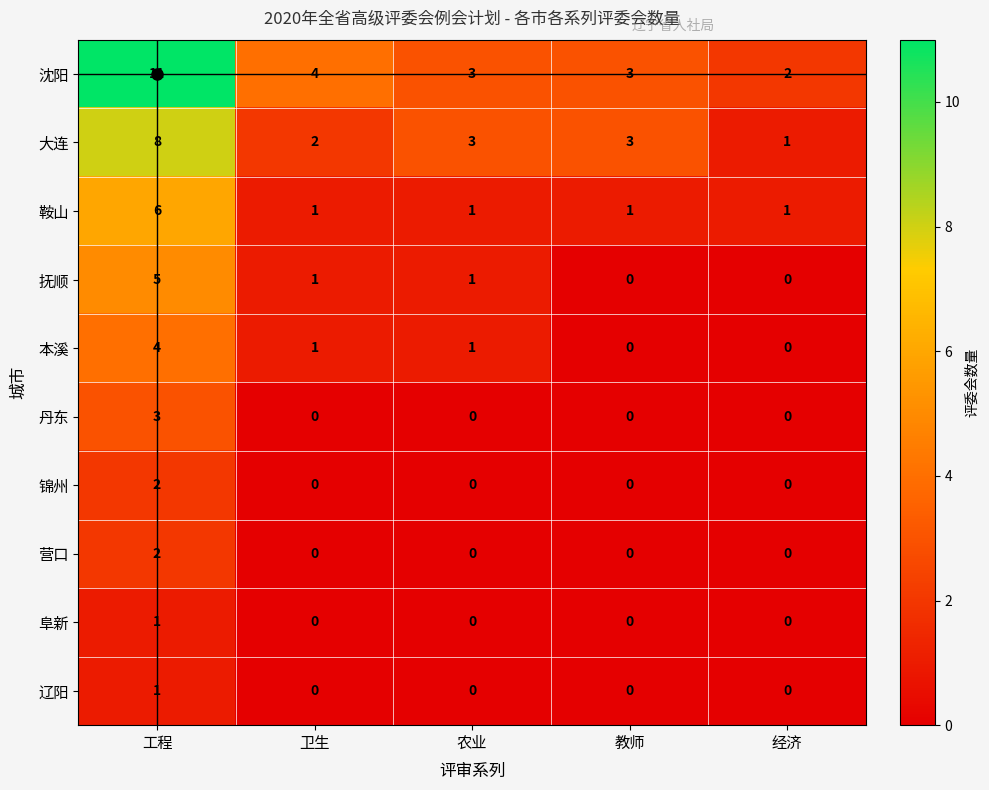

At which category does the chart reach its peak across all series?

工程